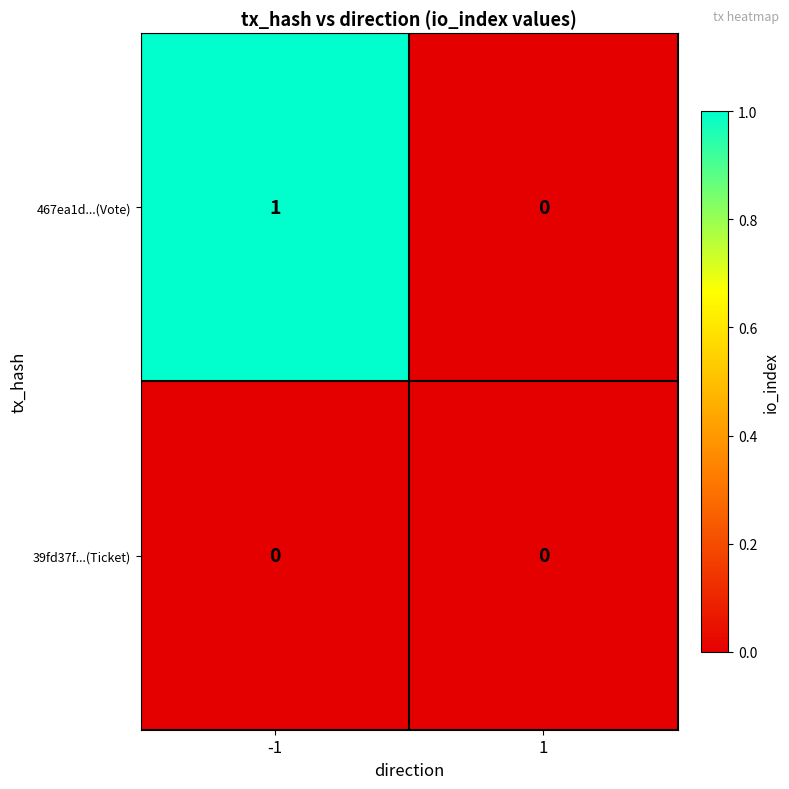

The value of 467ea1d...(Vote) at 1 is 0. True or false?

True